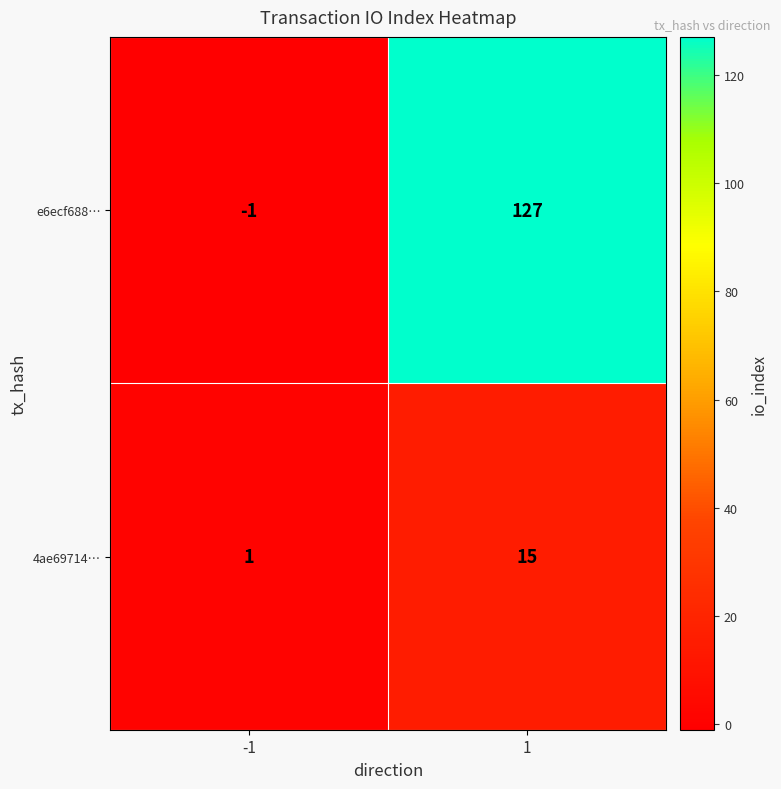

What is the average value of the 4ae69714… series?

8